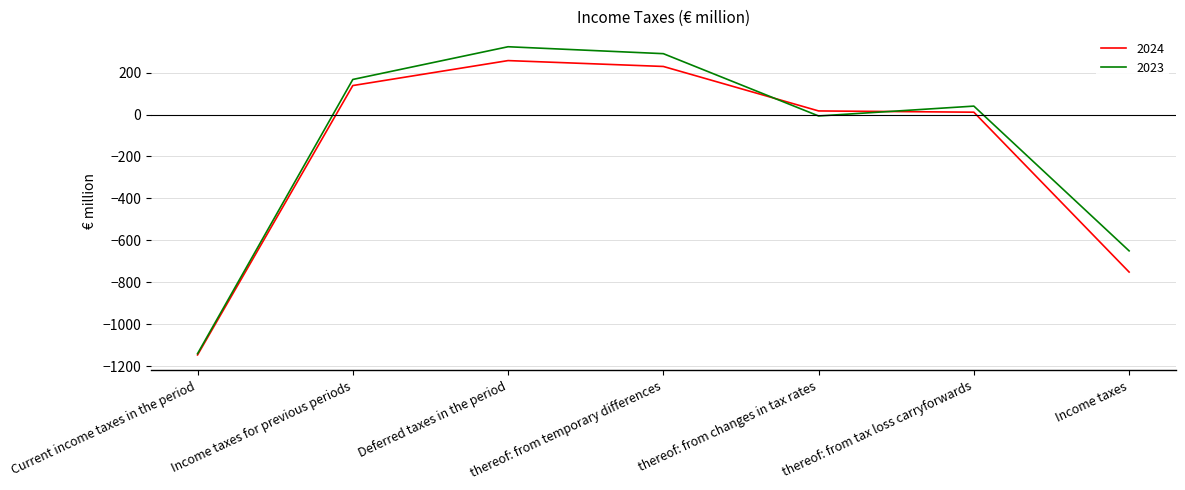

True or false: 2023 and 2024 cross at least once.

True